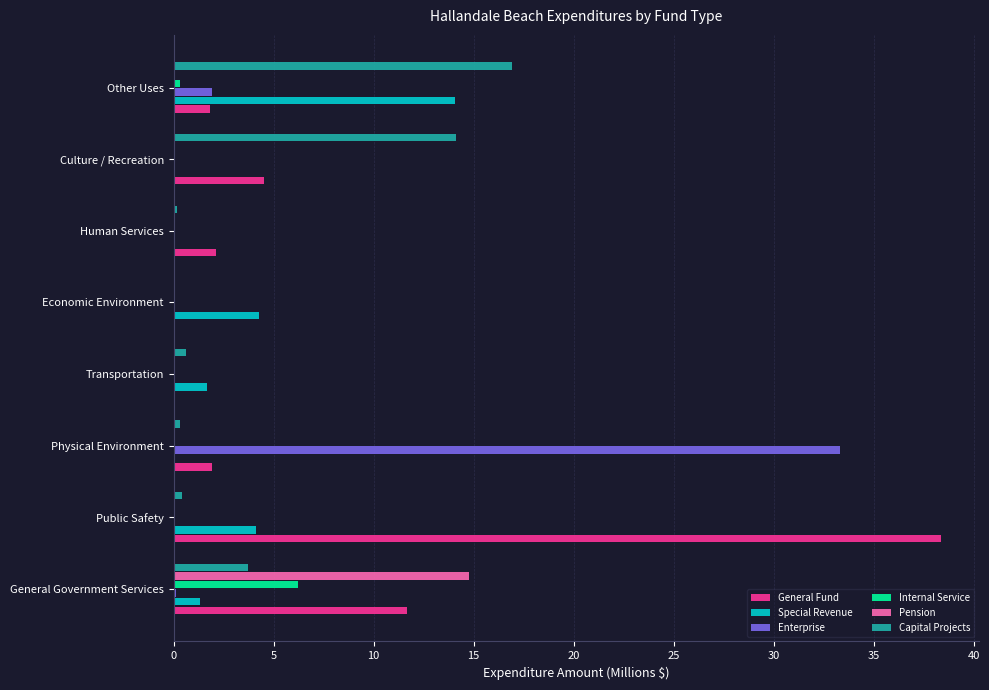

Where is Internal Service nearest to the value 3?

Other Uses